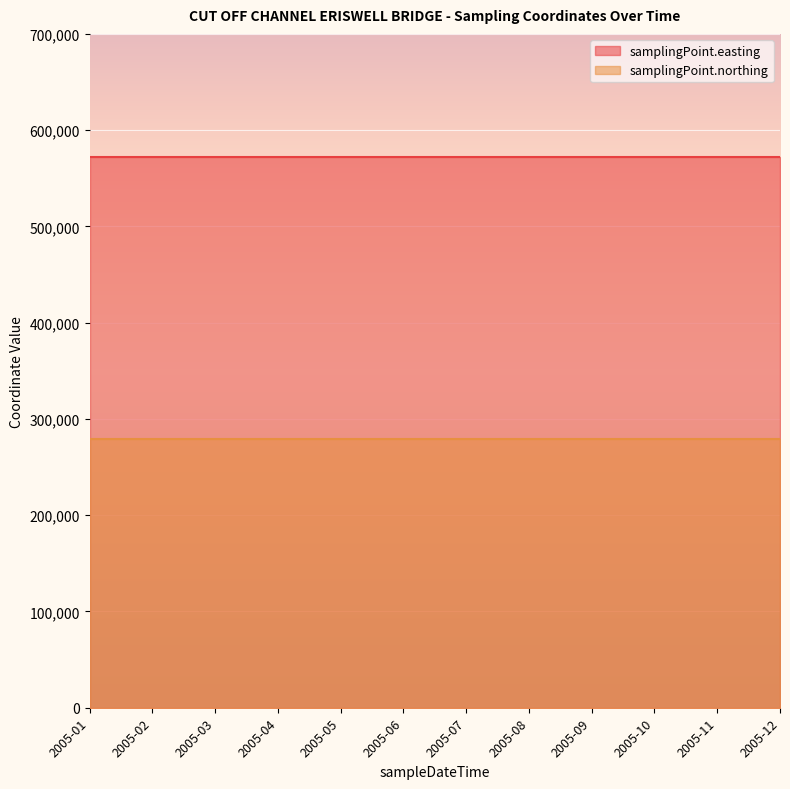

Reading right to left, extract all data points from this chart.

samplingPoint.easting: 571600	571600	571600	571600	571600	571600	571600	571600	571600	571600	571600	571600
samplingPoint.northing: 278800	278800	278800	278800	278800	278800	278800	278800	278800	278800	278800	278800